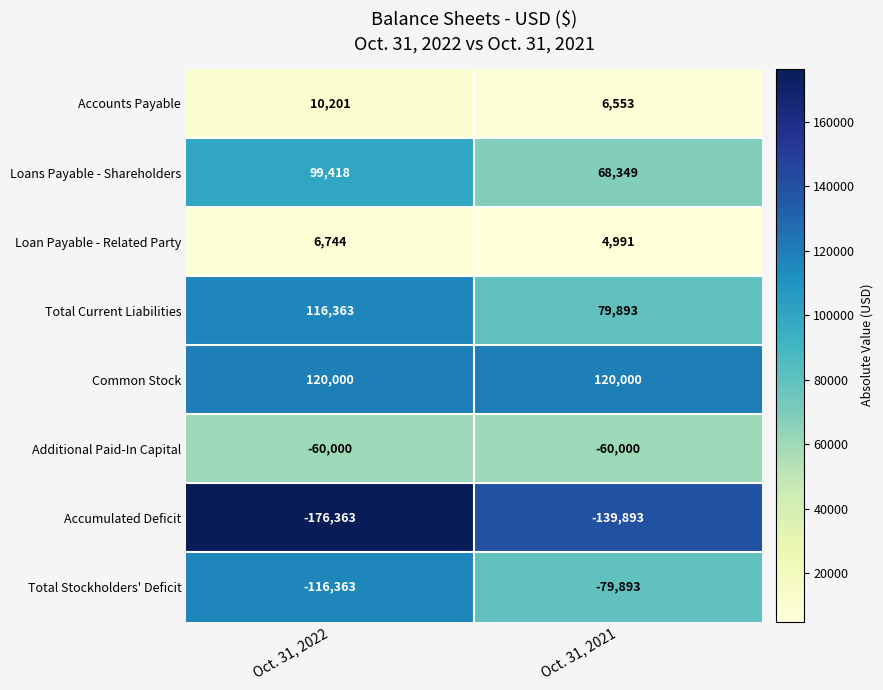

Is it true that Accumulated Deficit equals -139893 at Oct. 31, 2021?

True